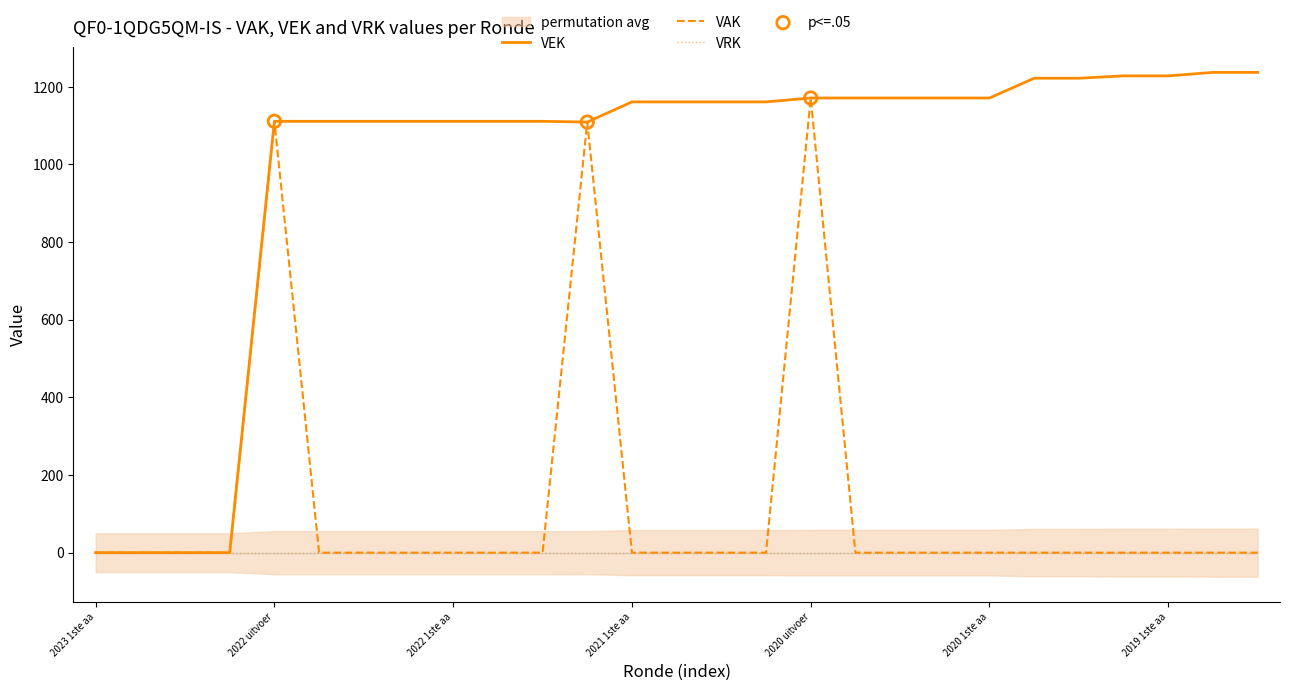

Which series contains the lowest Y value?

VAK